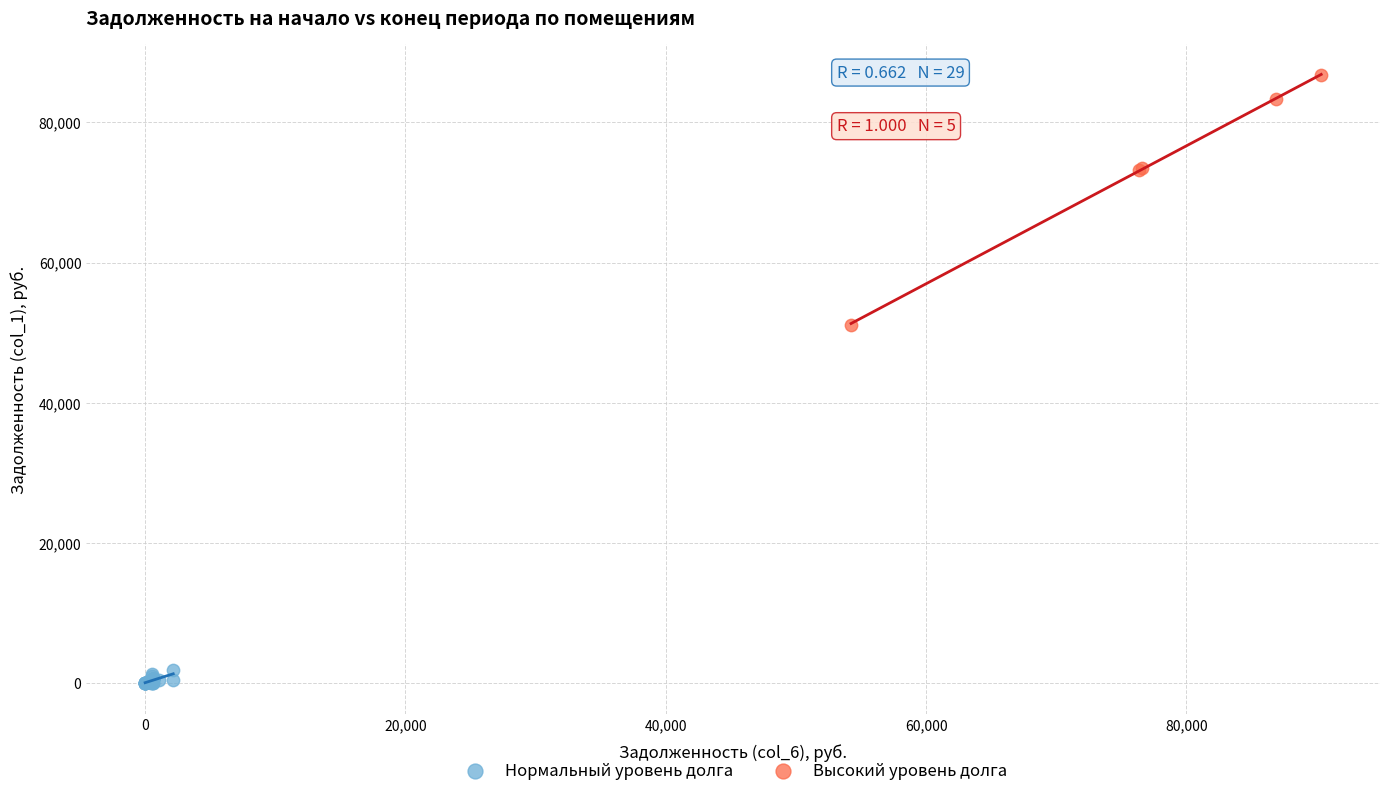

Which series reaches the maximum Y coordinate?

Высокий уровень долга